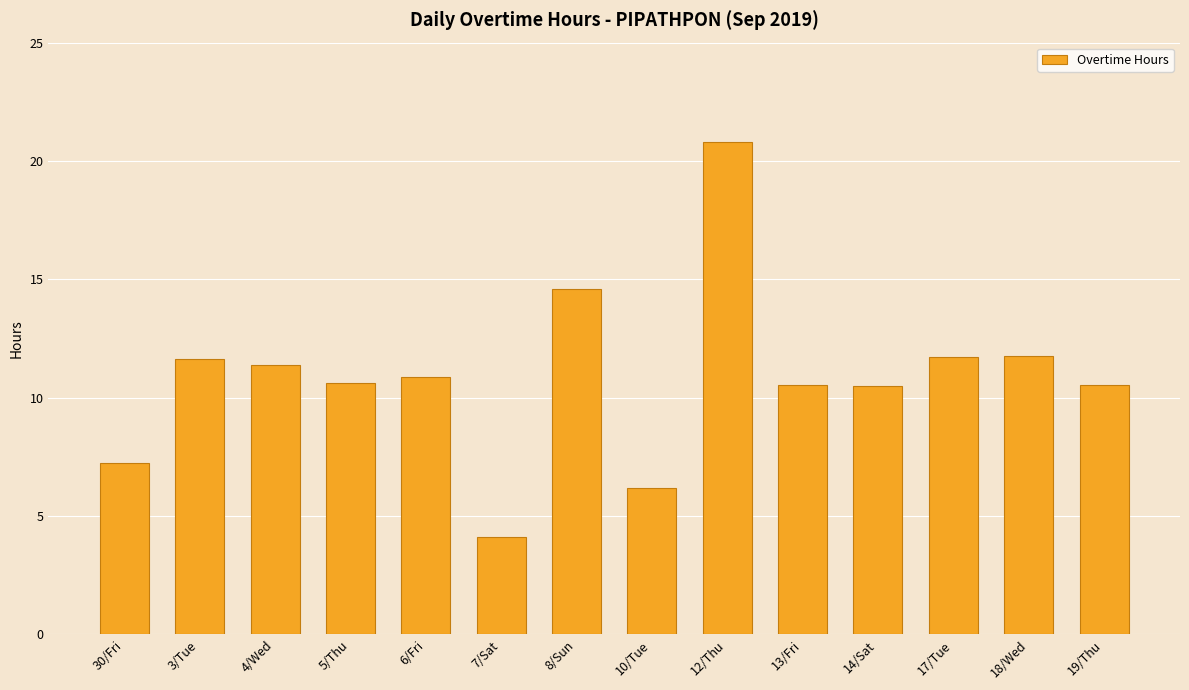

Are the bars grouped side by side (vs. stacked)?

No